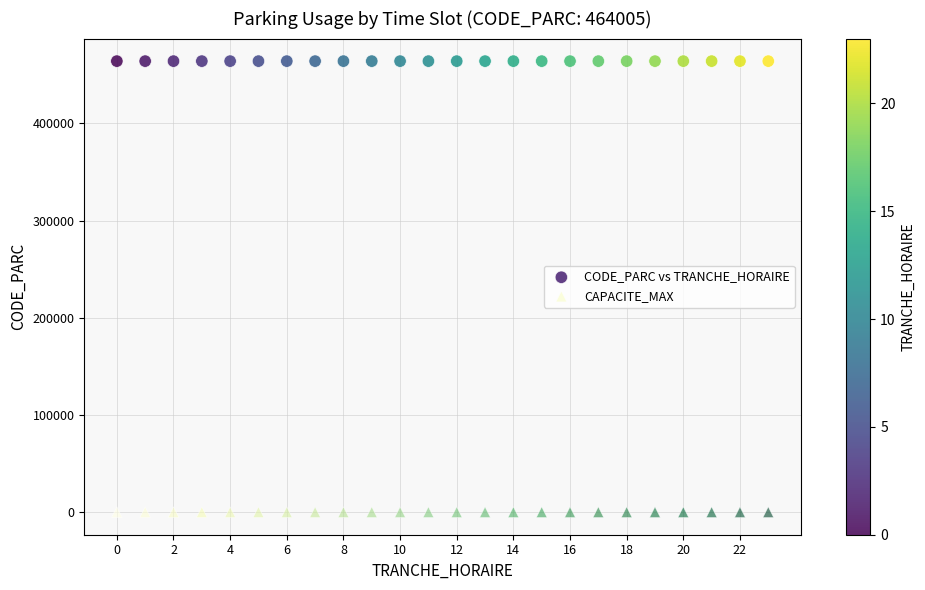

What are all the series names shown in the legend?

CODE_PARC vs TRANCHE_HORAIRE, CAPACITE_MAX